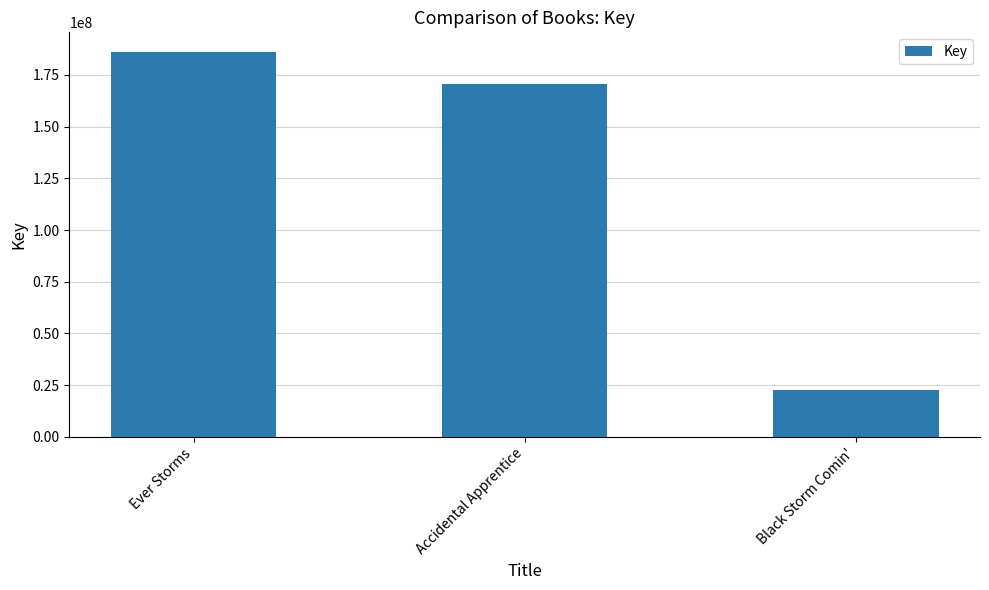

At which label is the value closest to 104415207?

Accidental Apprentice